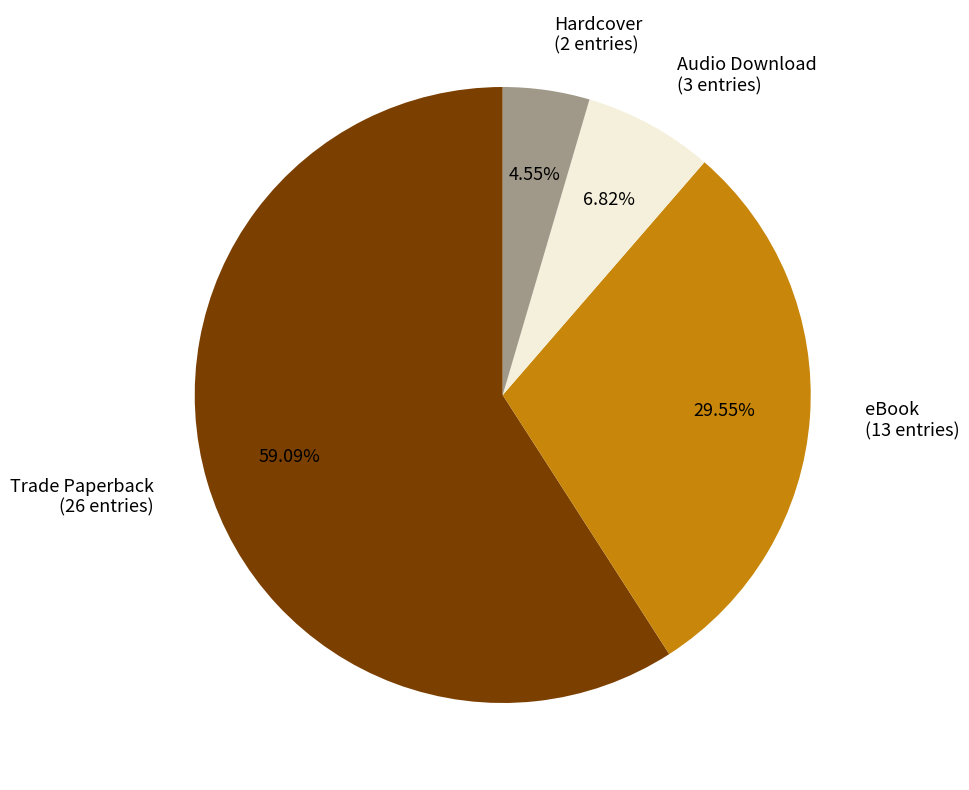

To the nearest percent, what is the difference between the Hardcover and eBook slice percentages?

25%